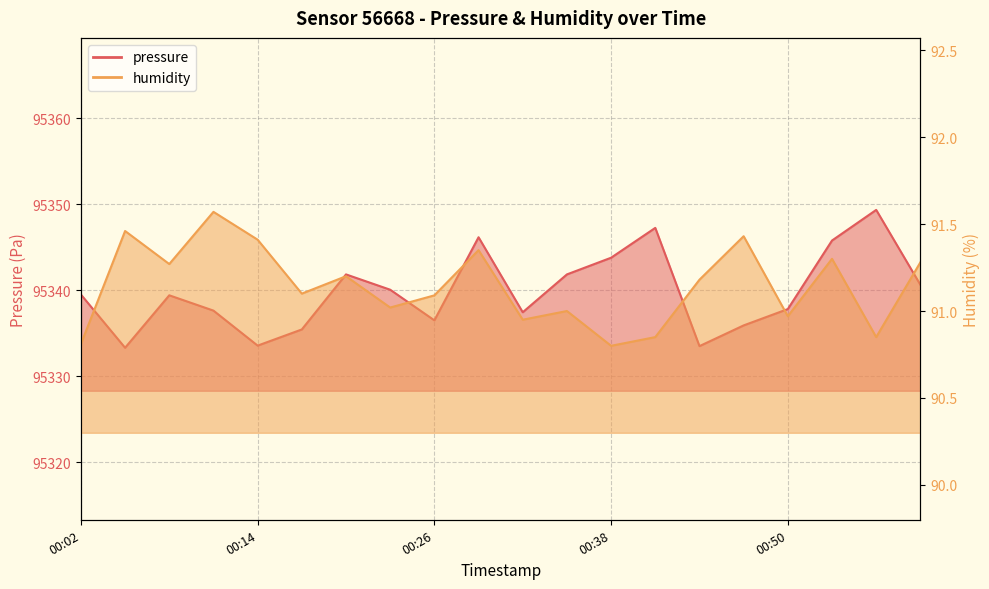

At which label is humidity closest to 91?

00:35